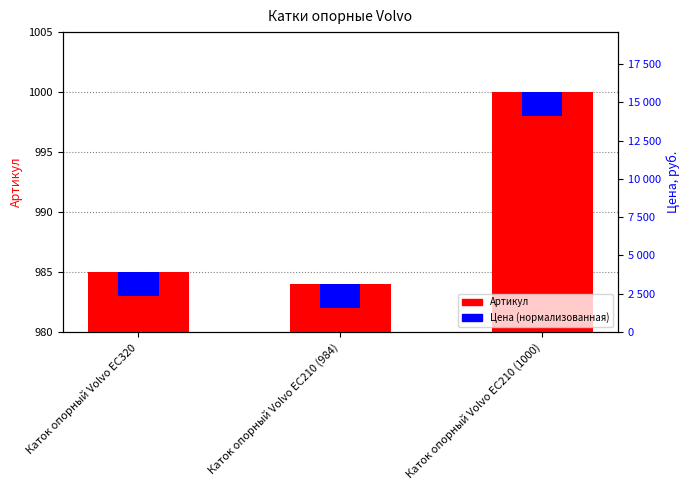

What is the smallest value displayed?

2.0